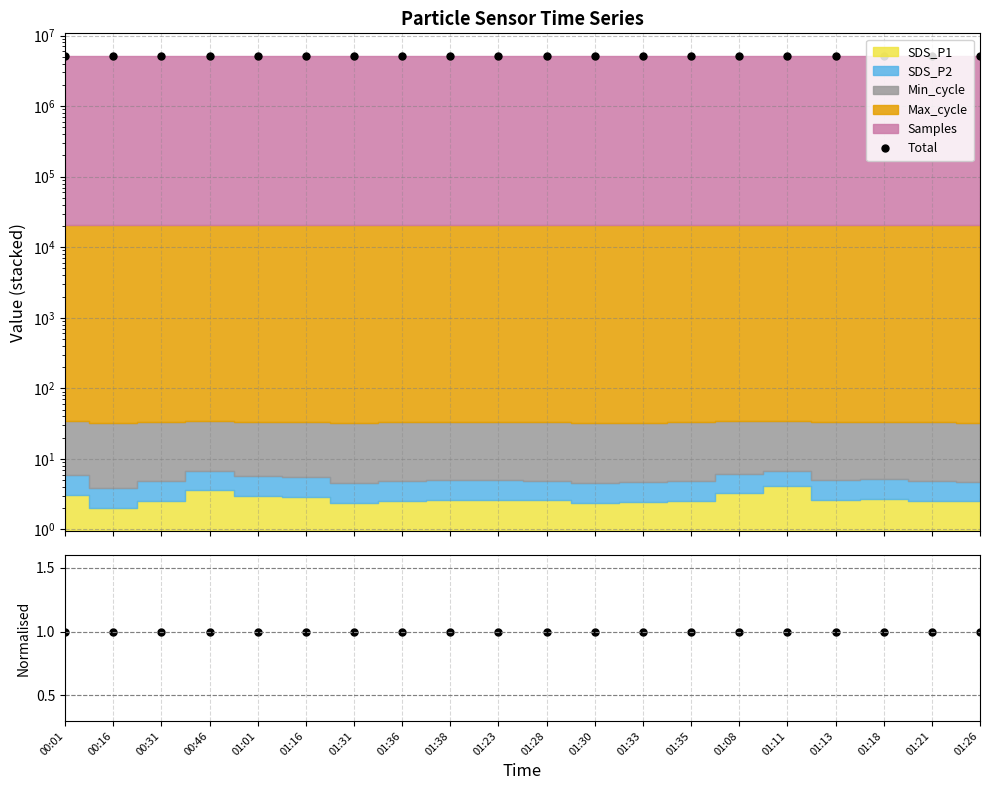

At how many categories does at least one series exceed 2019050?

20